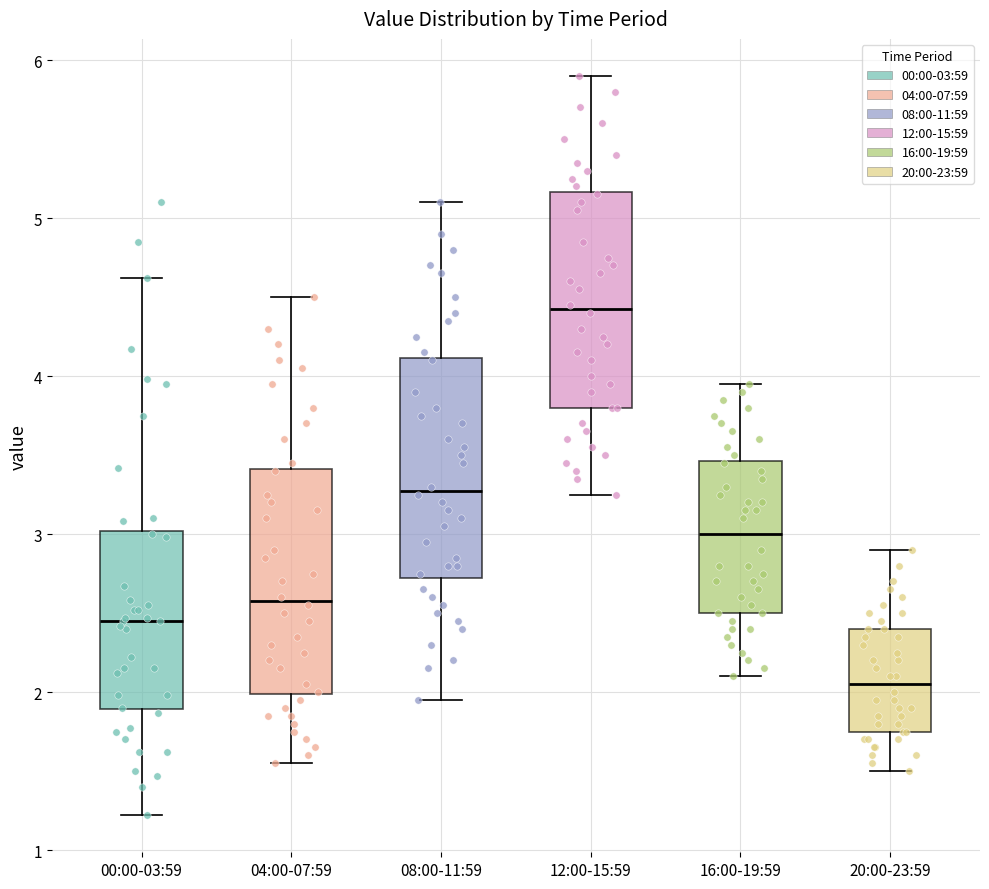

Reading left to right, transcribe this box plot: for each box, give where its median line is, the range the box spans, and where its two whiskers end, as read against the y-axis. The values are not printed on the chart, so give them approximately, as read against the axis.

00:00-03:59: median 2.5, box 1.9 to 3.0, whiskers 1.2 to 4.6
04:00-07:59: median 2.6, box 2.0 to 3.4, whiskers 1.6 to 4.5
08:00-11:59: median 3.3, box 2.7 to 4.1, whiskers 2.0 to 5.1
12:00-15:59: median 4.4, box 3.8 to 5.2, whiskers 3.3 to 5.9
16:00-19:59: median 3.0, box 2.5 to 3.5, whiskers 2.1 to 4.0
20:00-23:59: median 2.1, box 1.8 to 2.4, whiskers 1.5 to 2.9